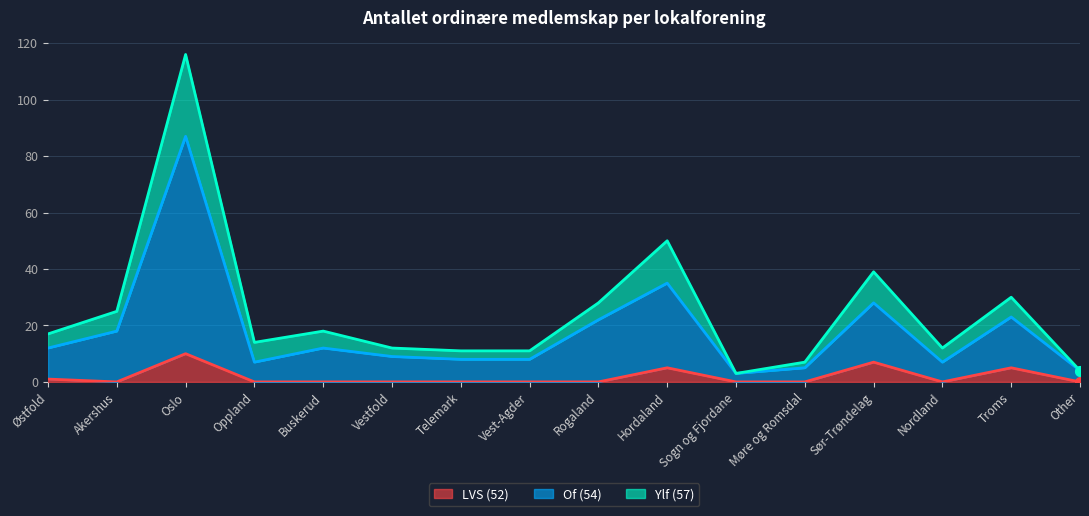

Reading left to right, extract all data points from this chart.

LVS (52): 1	0	10	0	0	0	0	0	0	5	0	0	7	0	5	0
Of (54): 12	18	87	7	12	9	8	8	22	35	3	5	28	7	23	4
Ylf (57): 17	25	116	14	18	12	11	11	28	50	3	7	39	12	30	4